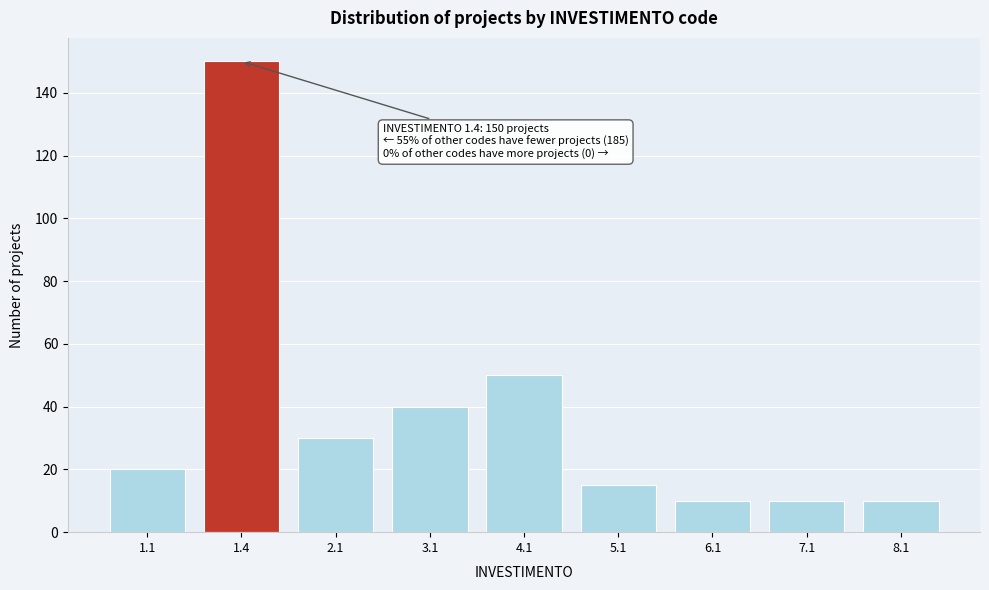

Reading right to left, what are all the values shown in this chart?

8.1=10	7.1=10	6.1=10	5.1=15	4.1=50	3.1=40	2.1=30	1.4=150	1.1=20